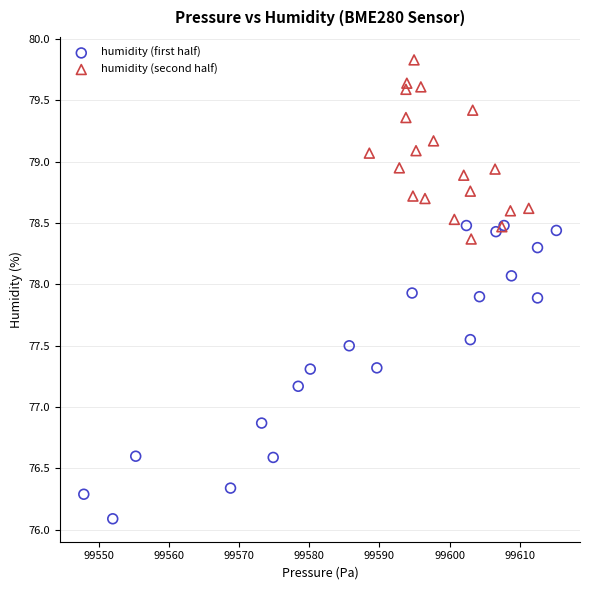

Which series has the widest spread of Y values?

humidity (first half)